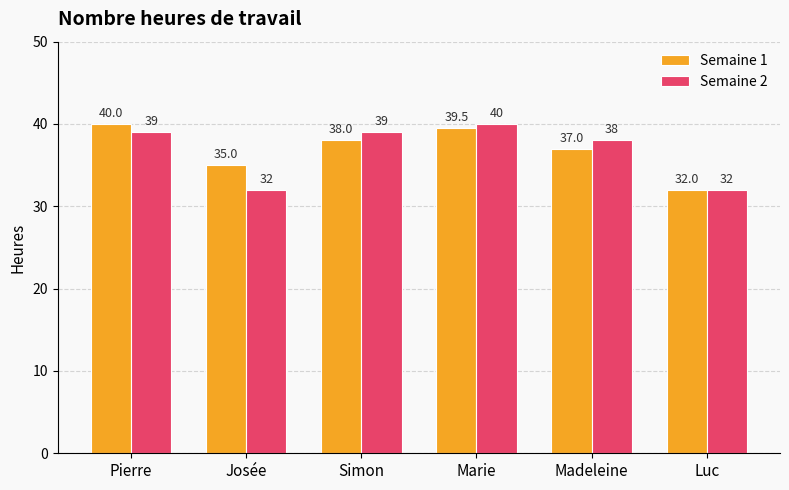

Between Simon and Luc, which series saw the biggest shift?

Semaine 2